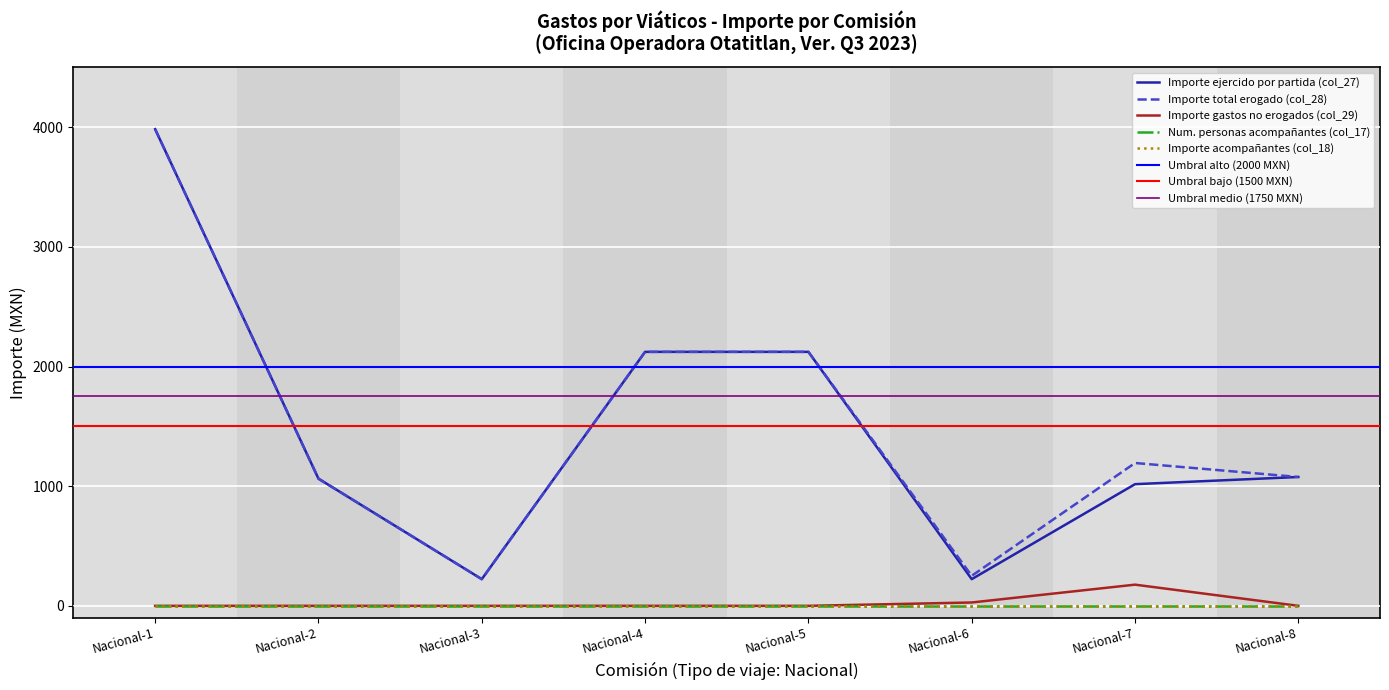

What is the approximate value of Importe total erogado (col_28) at Nacional-3?

223.0